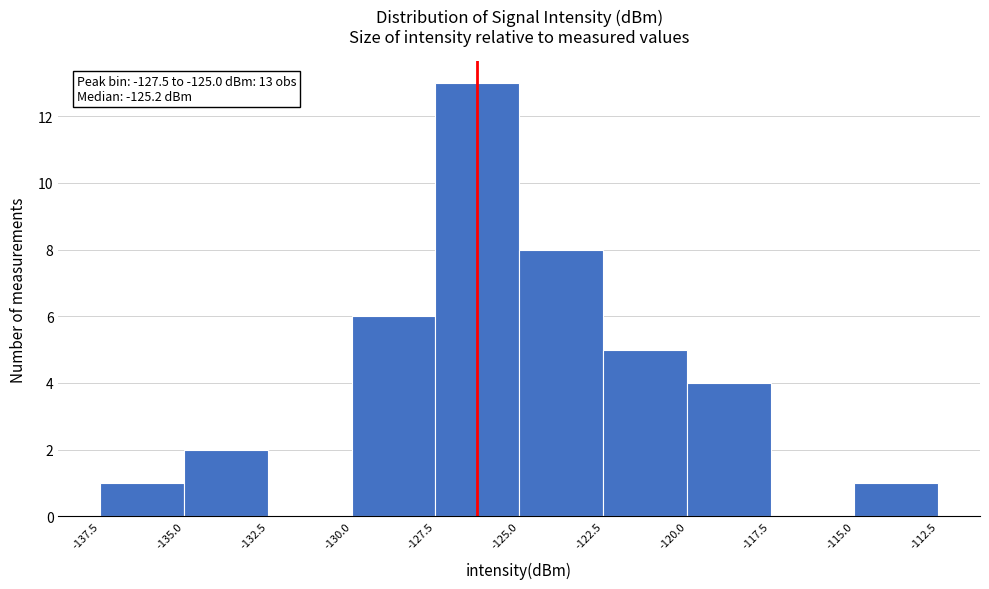

Over which range of the x-axis is the bar tallest?

-127.5 to -125.0